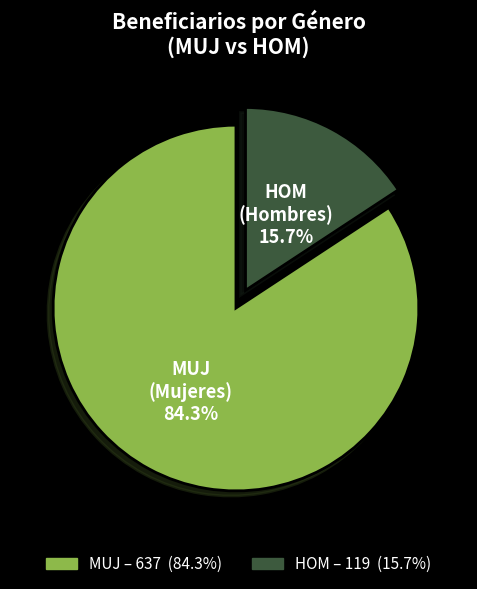

Rank the categories by value from highest to lowest.

MUJ, HOM